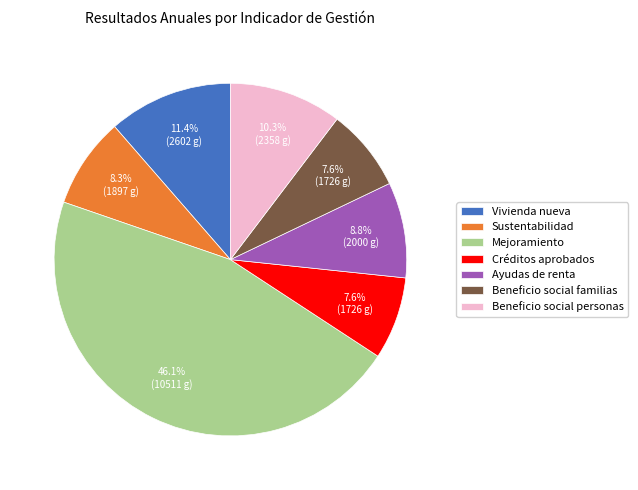

Which category has the biggest portion of the pie?

Mejoramiento